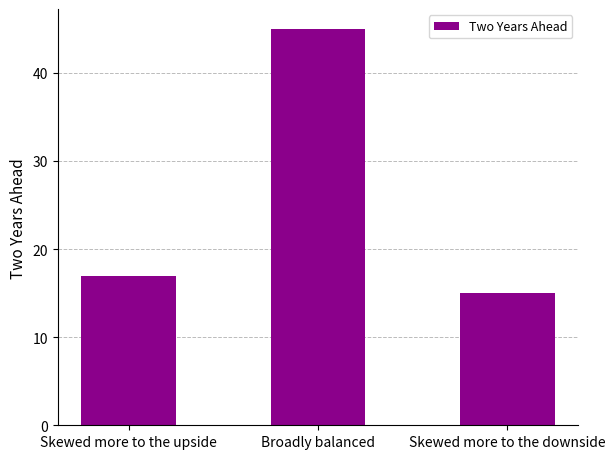

List the labels in order of value, largest first.

Broadly balanced, Skewed more to the upside, Skewed more to the downside